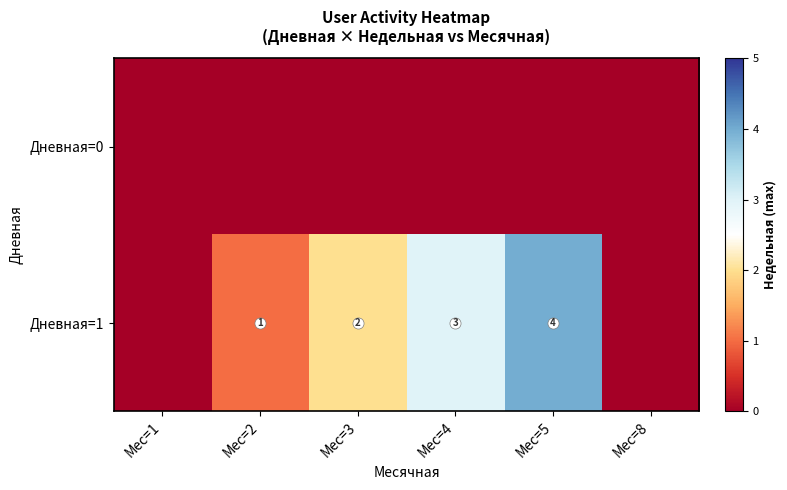

Which label corresponds to the largest value in the chart?

Мес=5